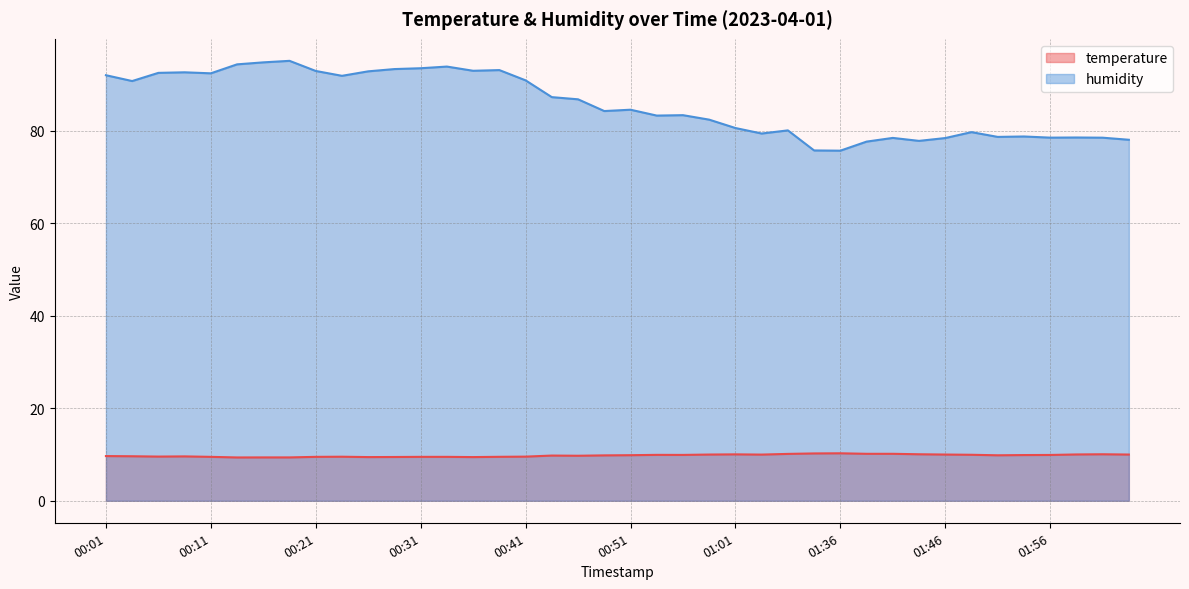

Is it true that humidity equals 125.5 at 00:36?

False